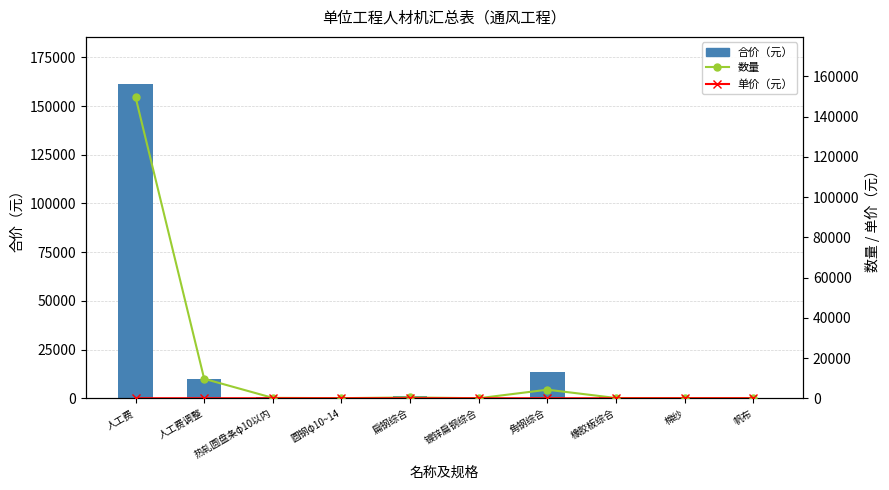

Which has a higher value, 圆钢φ10~14 or 帆布?

帆布